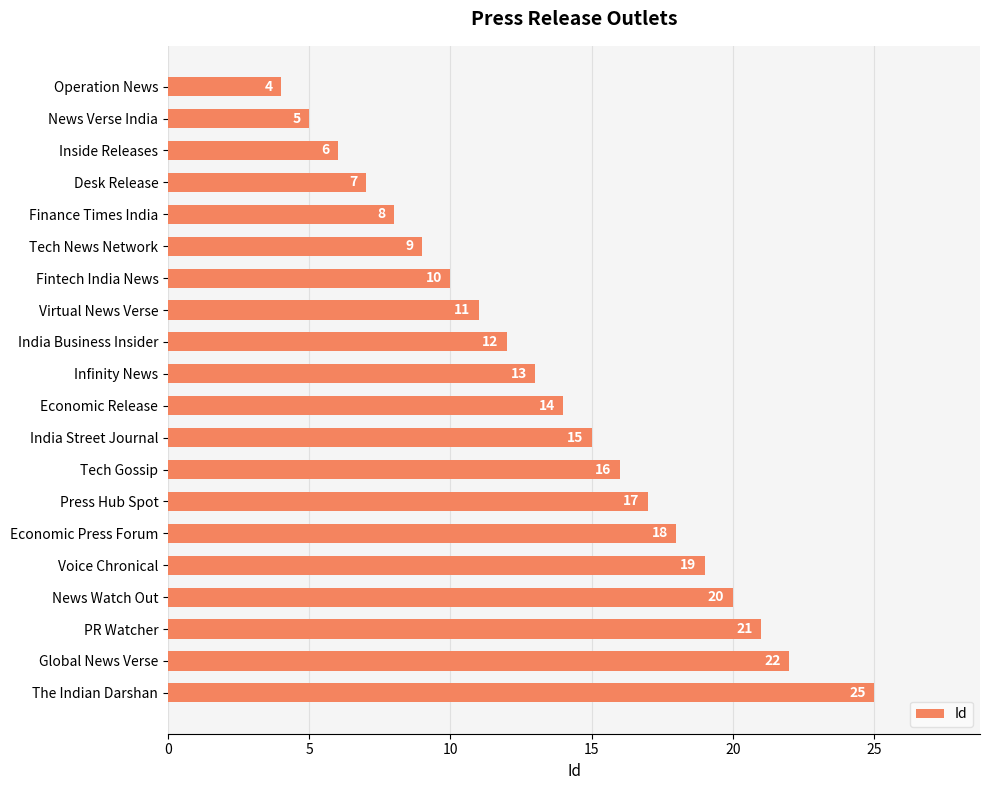

How many bars are there in total?

20